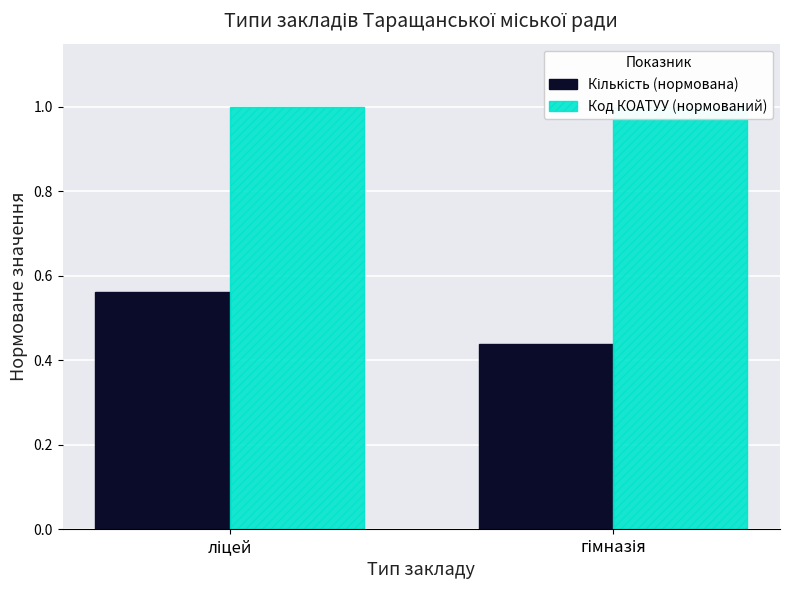

Does the chart contain any negative values?

No